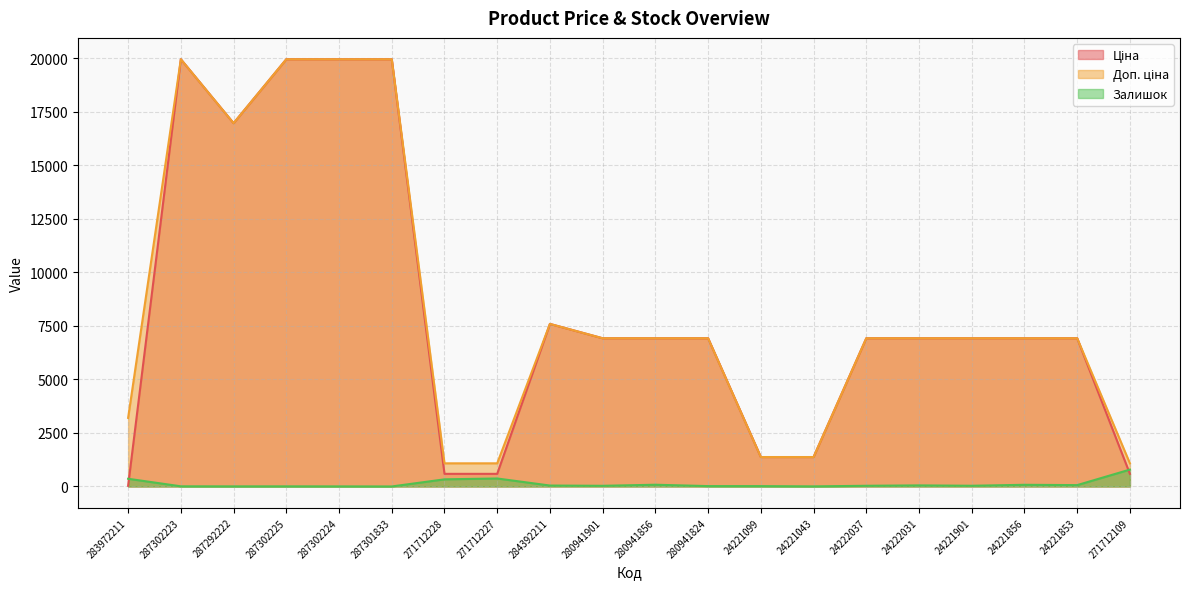

List the series in order of their peak value, lowest first.

Залишок, Ціна, Доп. ціна